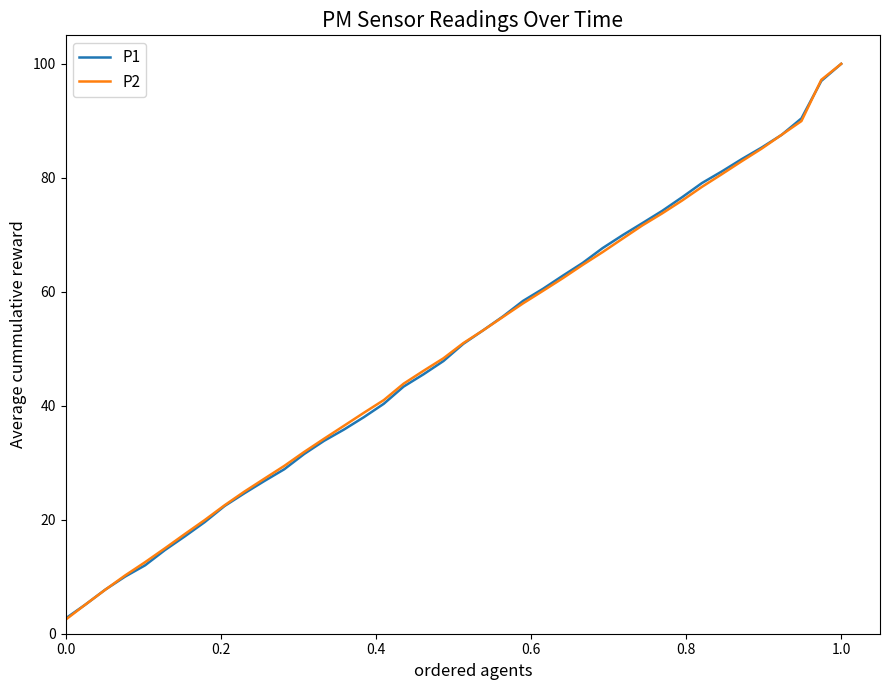

True or false: P2 has more than 0 points higher than both neighbors.

False